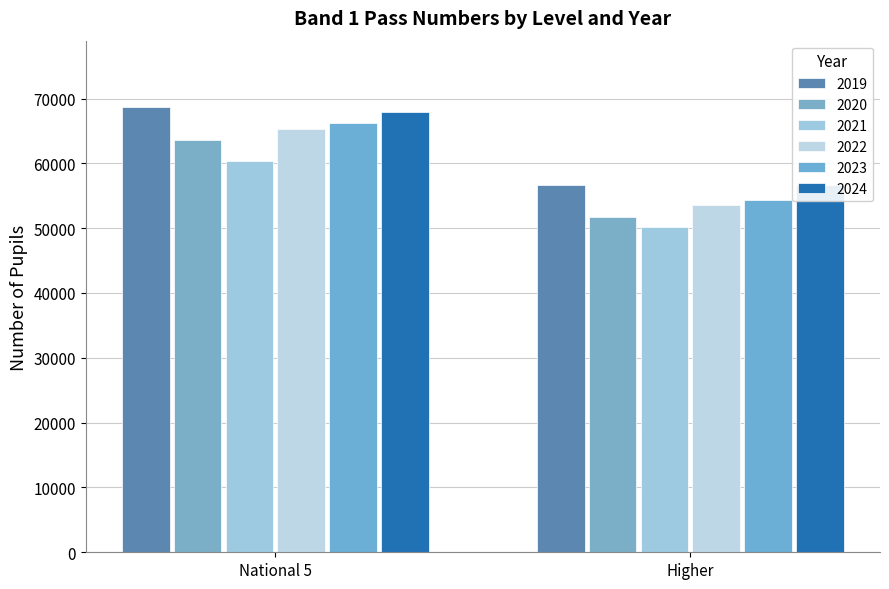

Read the 2021 value at National 5, to the nearest 10.

60350